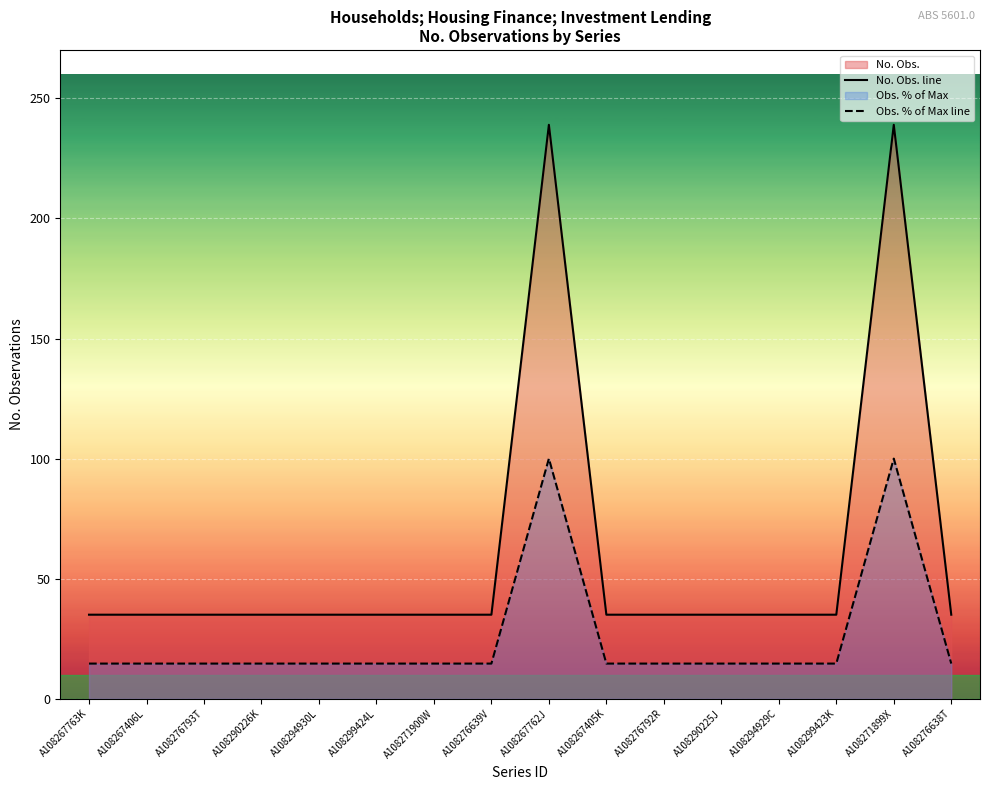

How many distinct data groups are displayed?

2